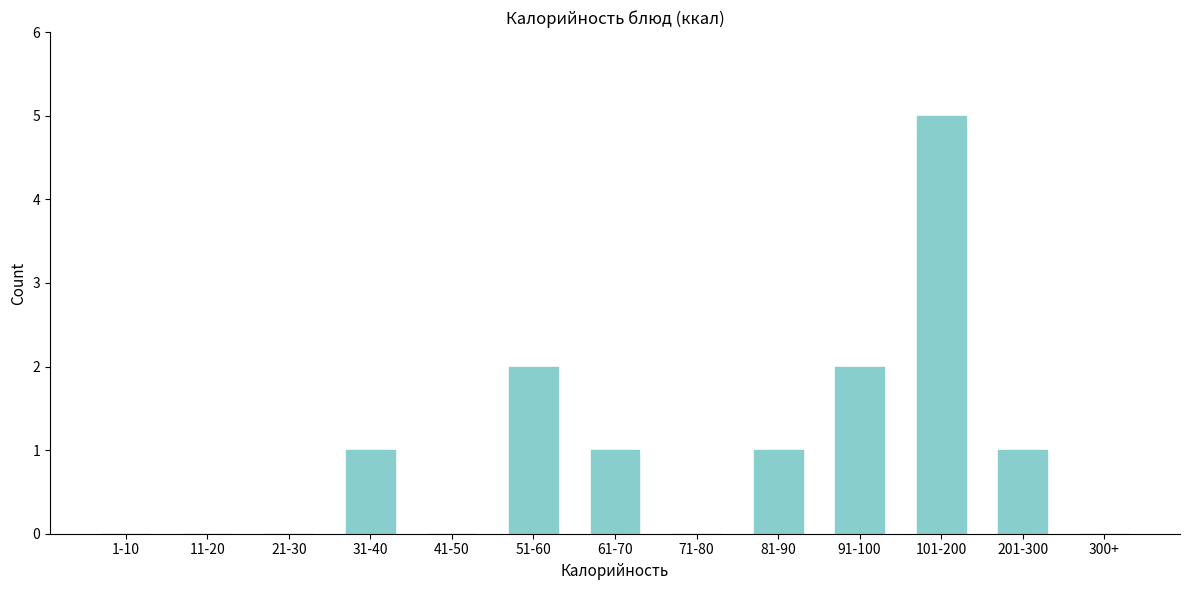

Reading left to right, list all the values displayed in this chart.

1-10=0	11-20=0	21-30=0	31-40=1	41-50=0	51-60=2	61-70=1	71-80=0	81-90=1	91-100=2	101-200=5	201-300=1	300+=0